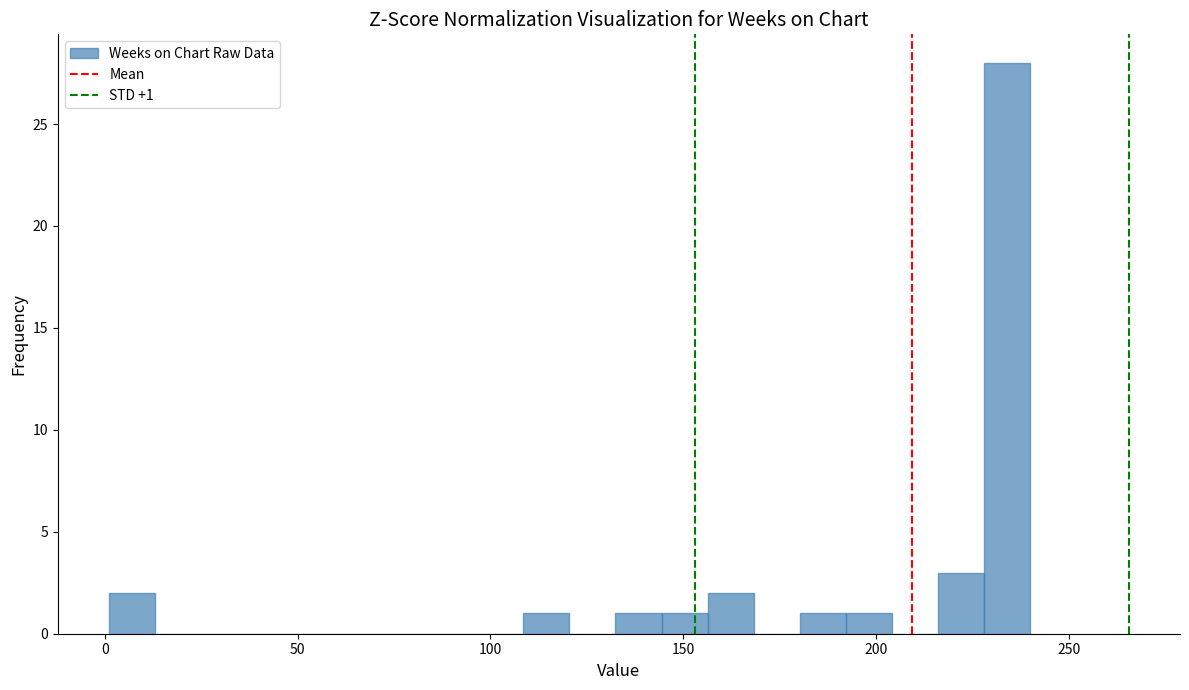

Around what value on the x-axis is the tallest bar? Give the approximate position of its centre, as read against the axis.

235